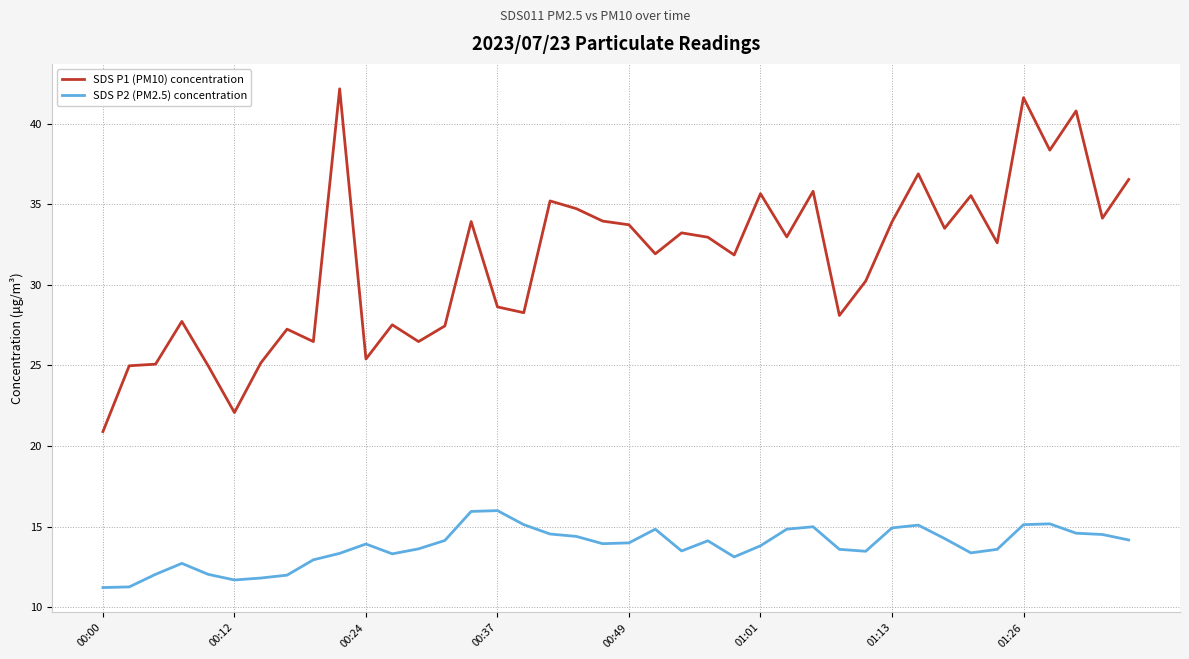

What is the minimum value for SDS P2 (PM2.5) concentration?

11.2